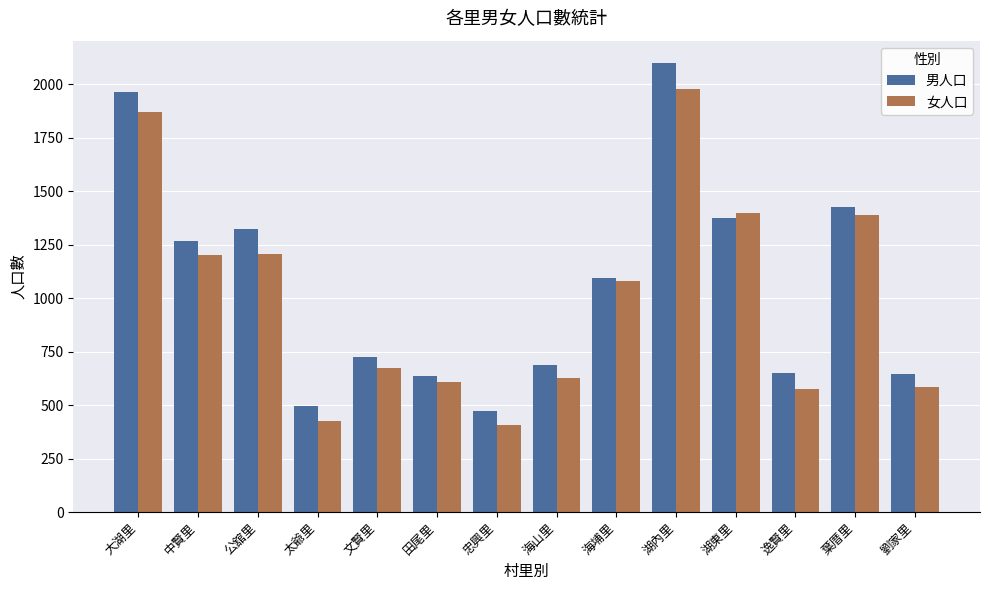

Are the bars grouped side by side (vs. stacked)?

Yes